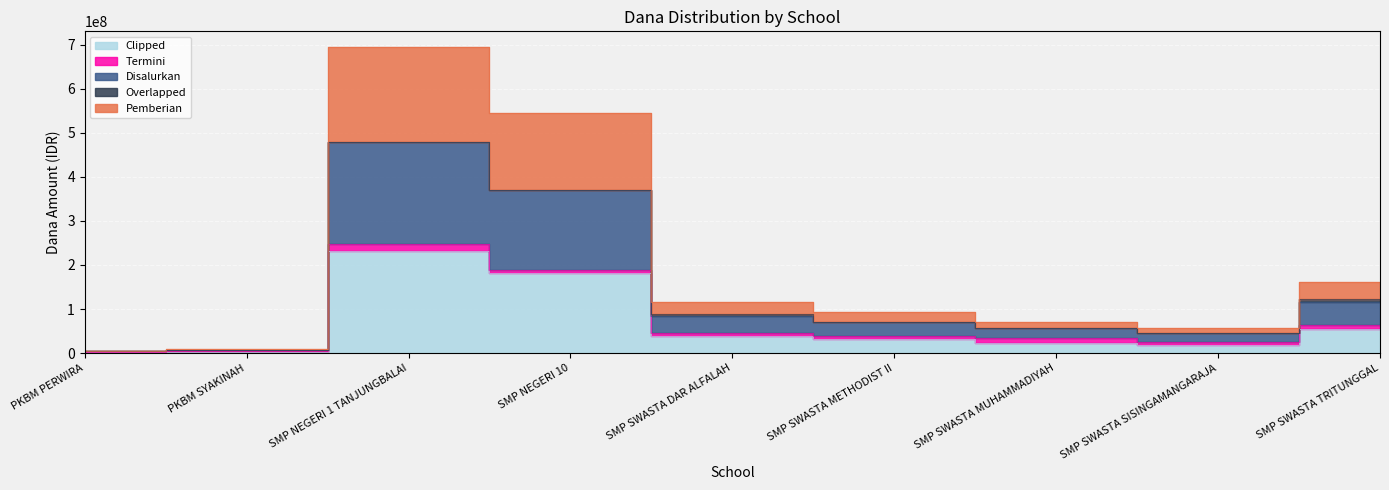

What is the label of the 9th point from the right?

PKBM PERWIRA